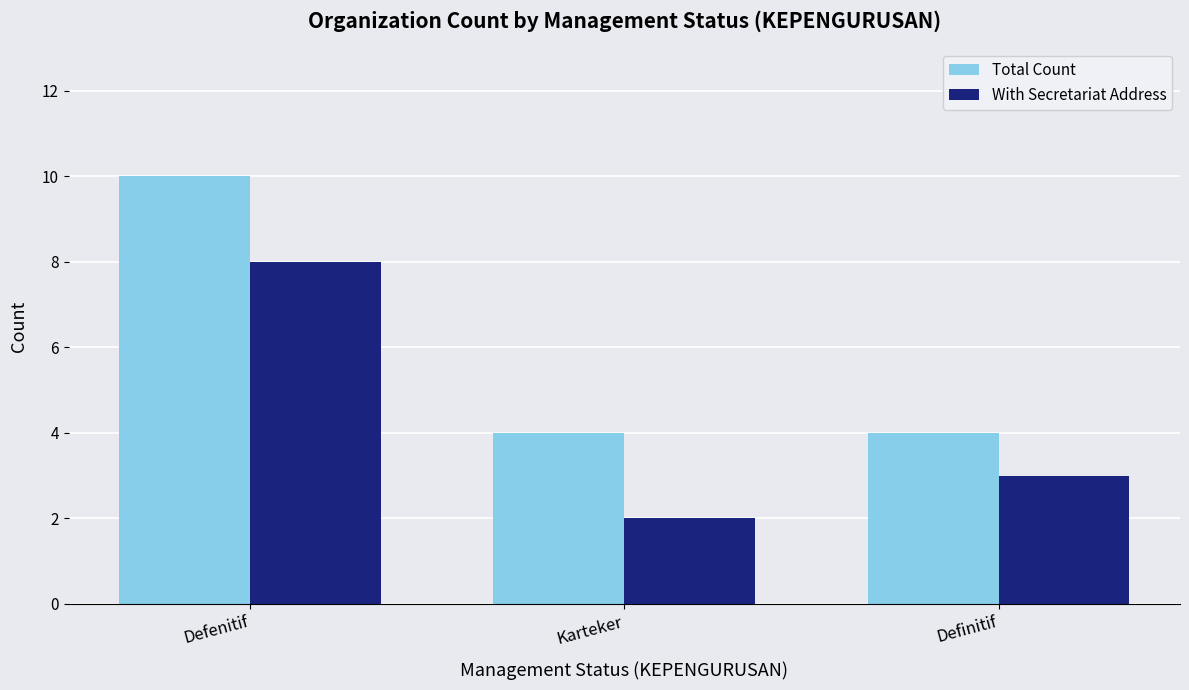

Is the value of Total Count at Definitif greater than the value of With Secretariat Address at Defenitif?

No